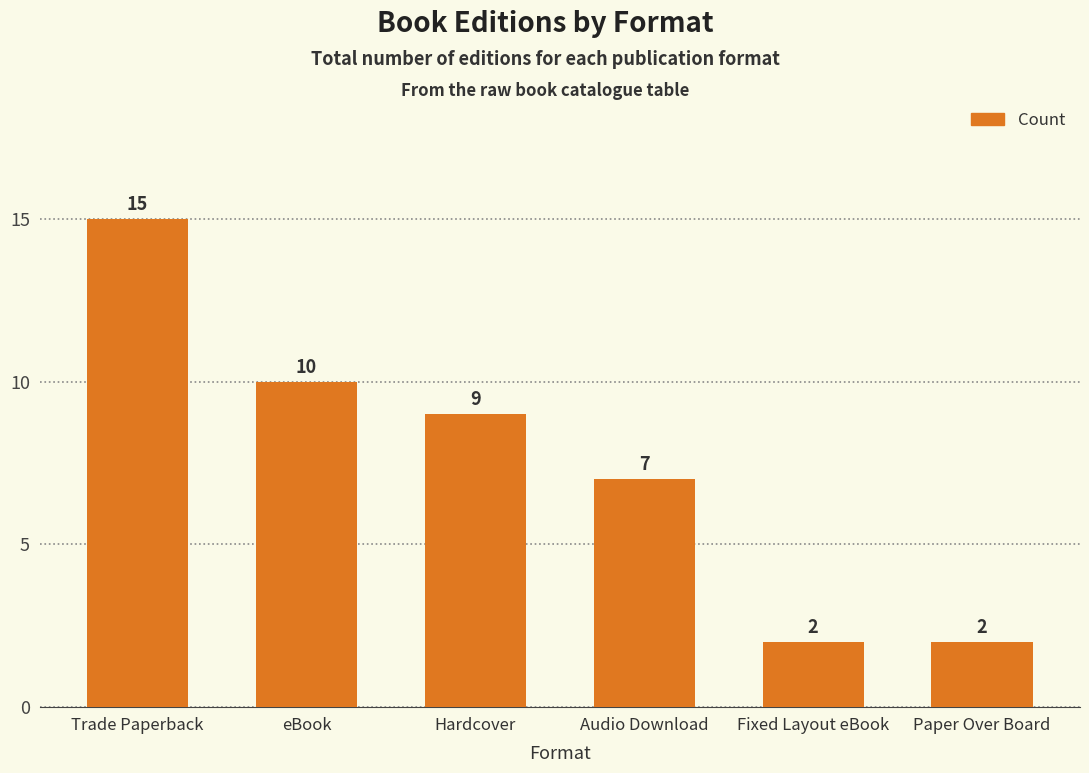

Reading left to right, transcribe all the data shown in this chart.

Trade Paperback=15	eBook=10	Hardcover=9	Audio Download=7	Fixed Layout eBook=2	Paper Over Board=2